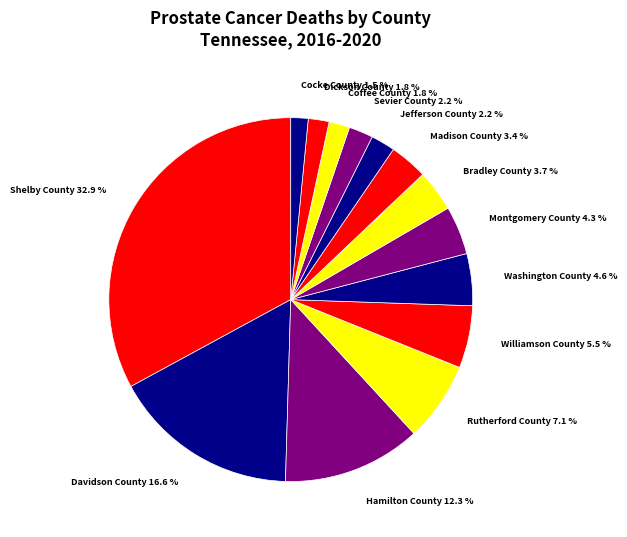

Is there a majority slice in this chart?

No